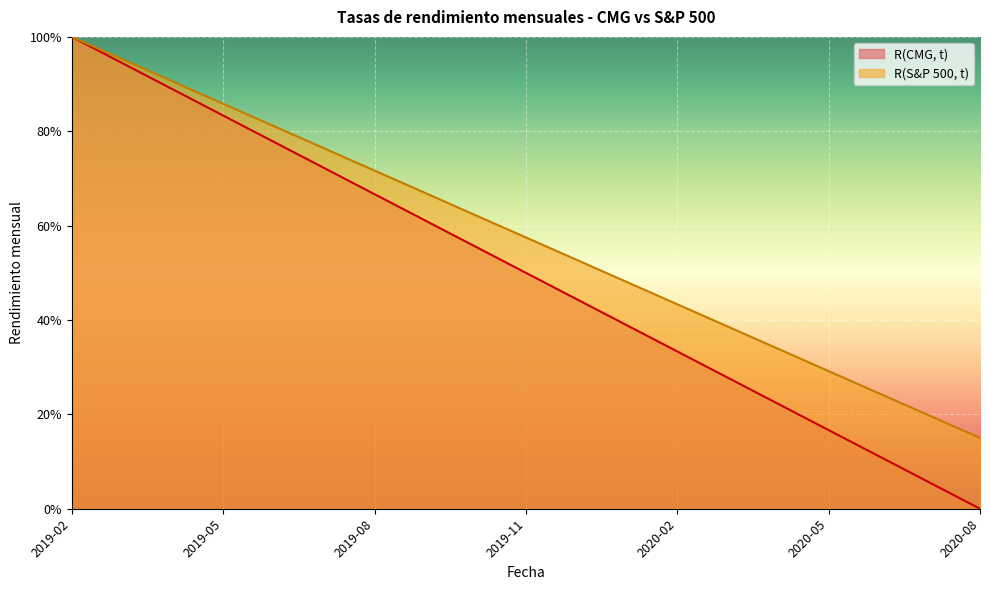

Reading left to right, list all the values displayed in this chart.

R(CMG, t): 100.0	95.3	90.6	85.8	81.1	76.4	71.7	66.9	62.2	57.5	52.8	48.1	43.3	38.6	33.9	29.2	24.4	19.7	15.0
R(S&P 500, t): 100.0	94.4	88.9	83.3	77.8	72.2	66.7	61.1	55.6	50.0	44.4	38.9	33.3	27.8	22.2	16.7	11.1	5.6	0.0